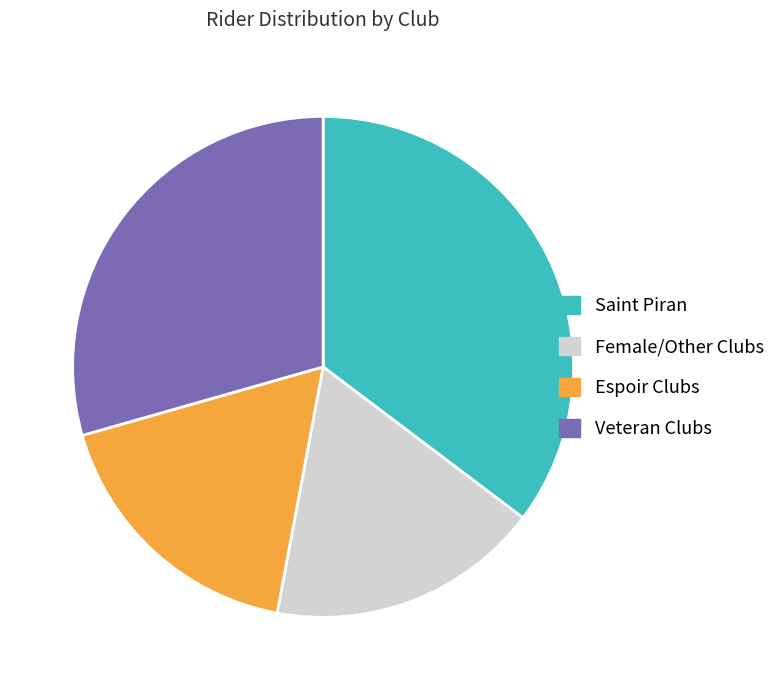

Is the sum of Espoir Clubs and Female/Other Clubs greater than half?

No